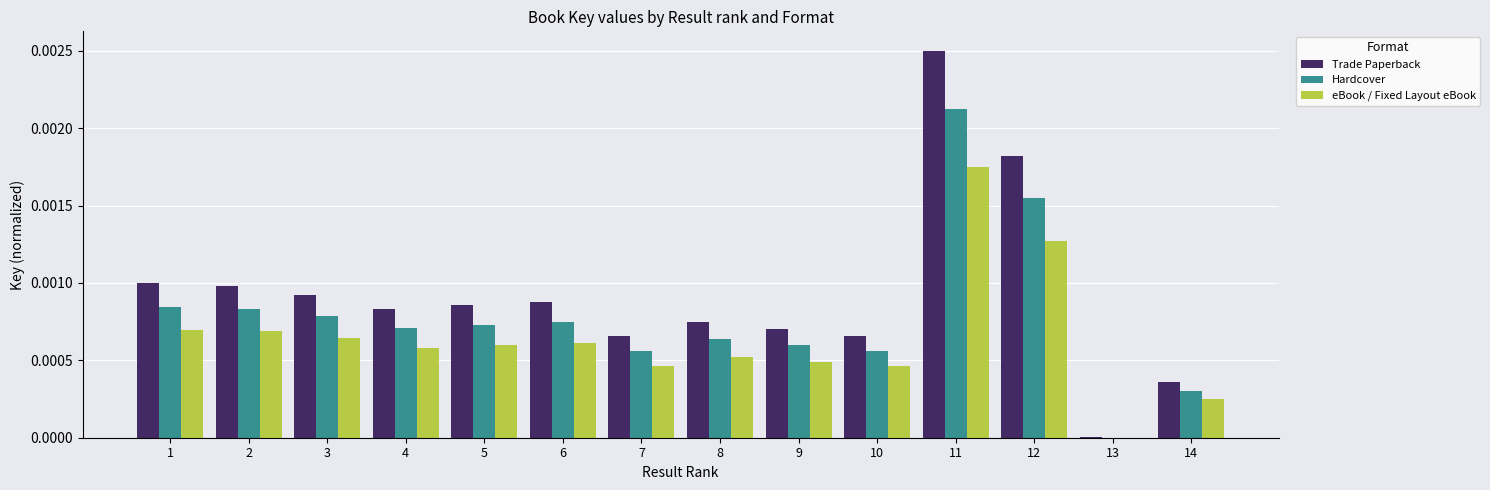

Which series changed the most between 1 and 14?

Trade Paperback